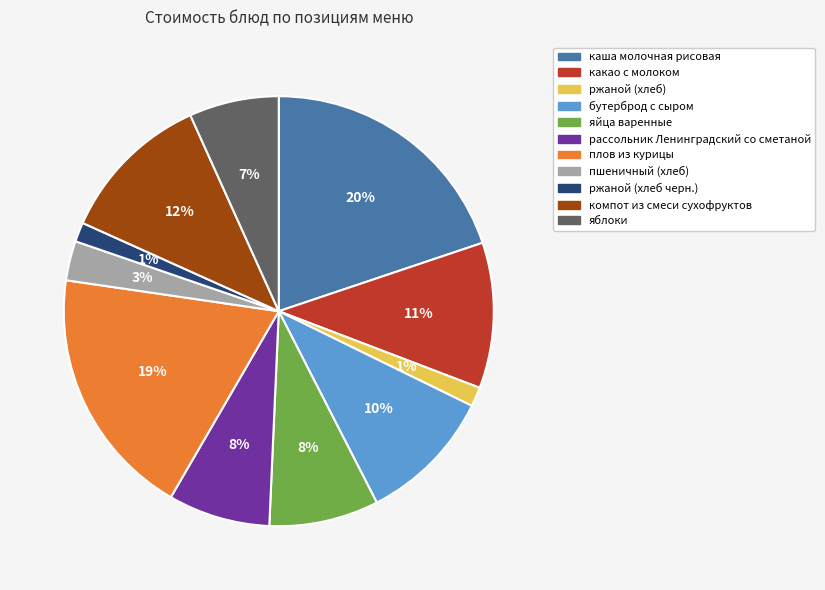

What percentage is the ржаной (хлеб черн.) slice, to the nearest percent?

1%